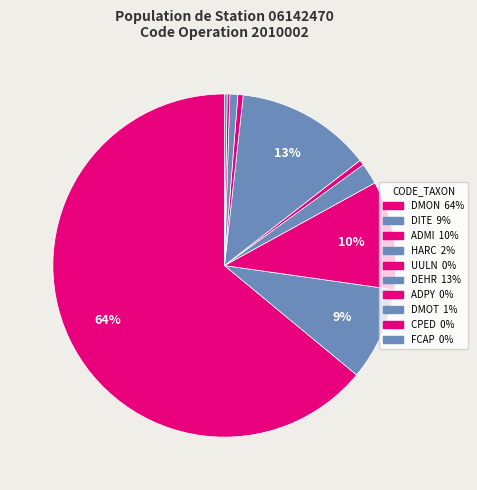

Which has a higher value, DITE or DMON?

DMON